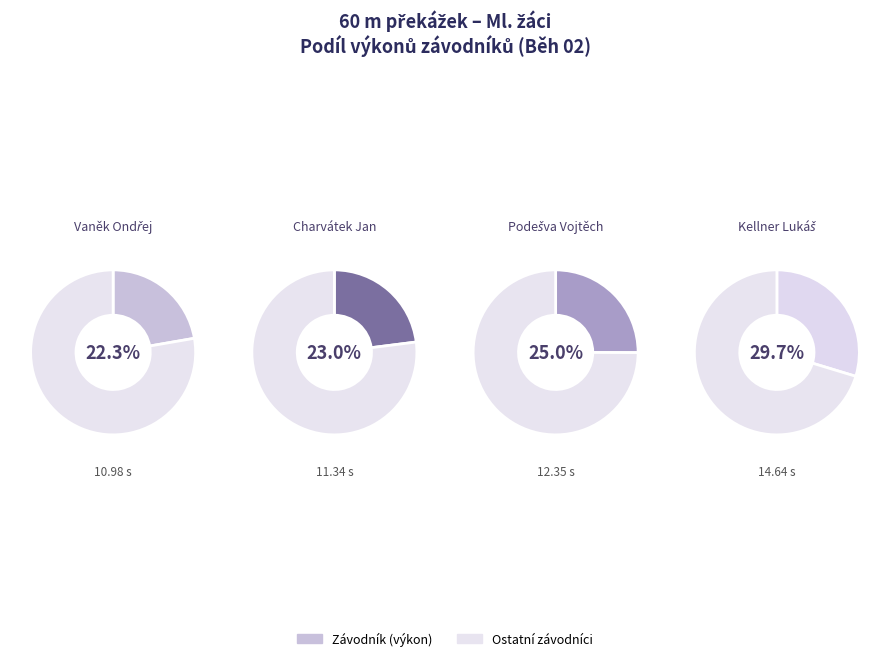

Which category has the biggest portion of the pie?

Kellner Lukáš